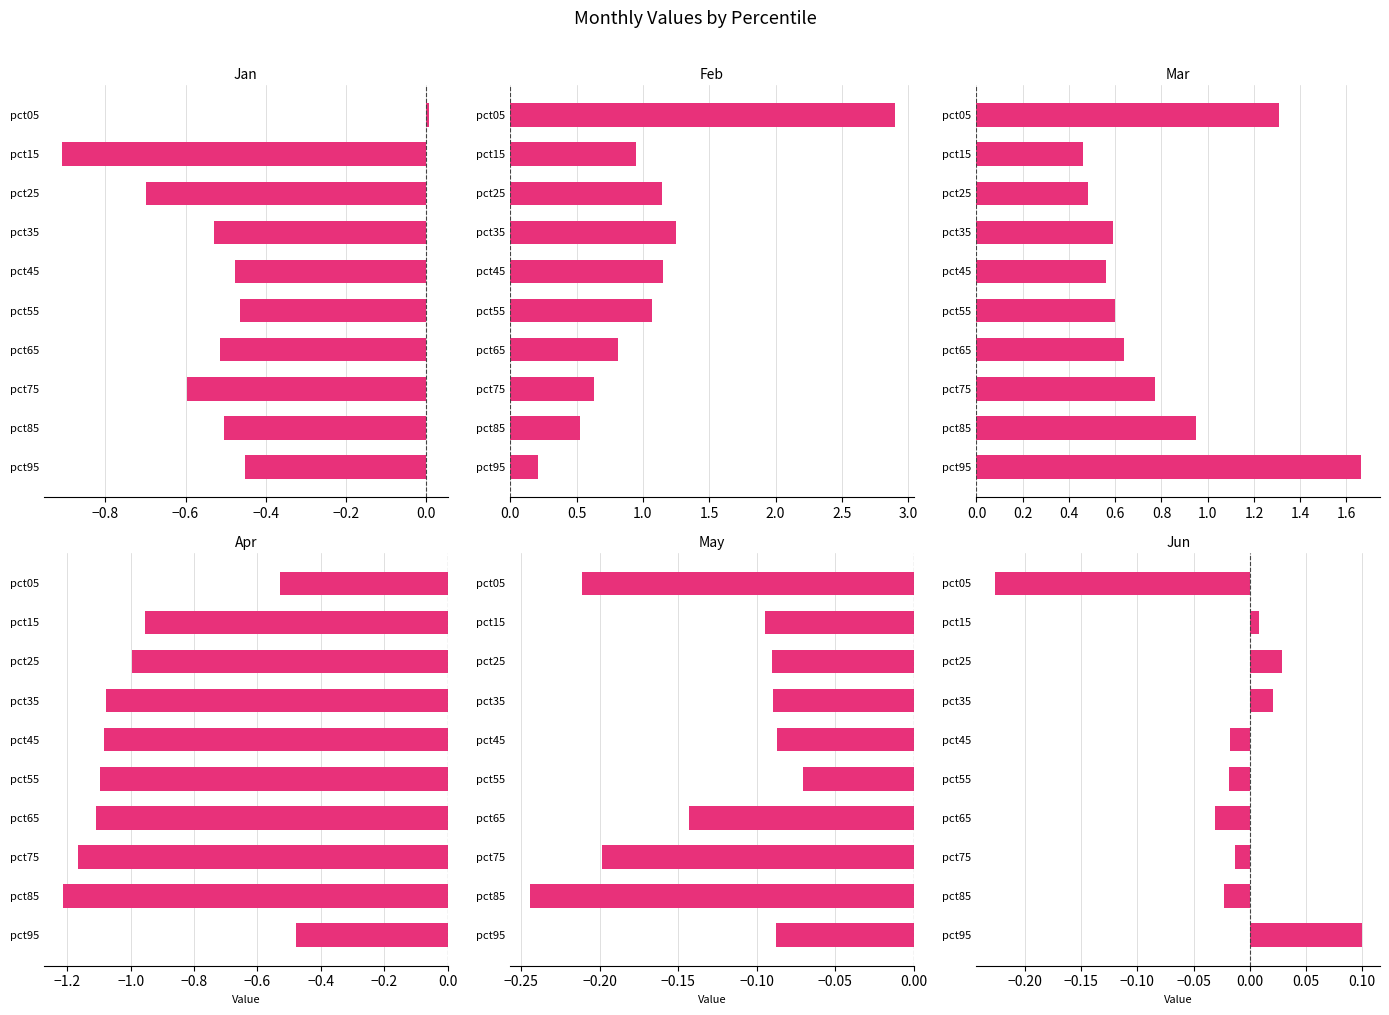

At how many categories does at least one series exceed 1?

6